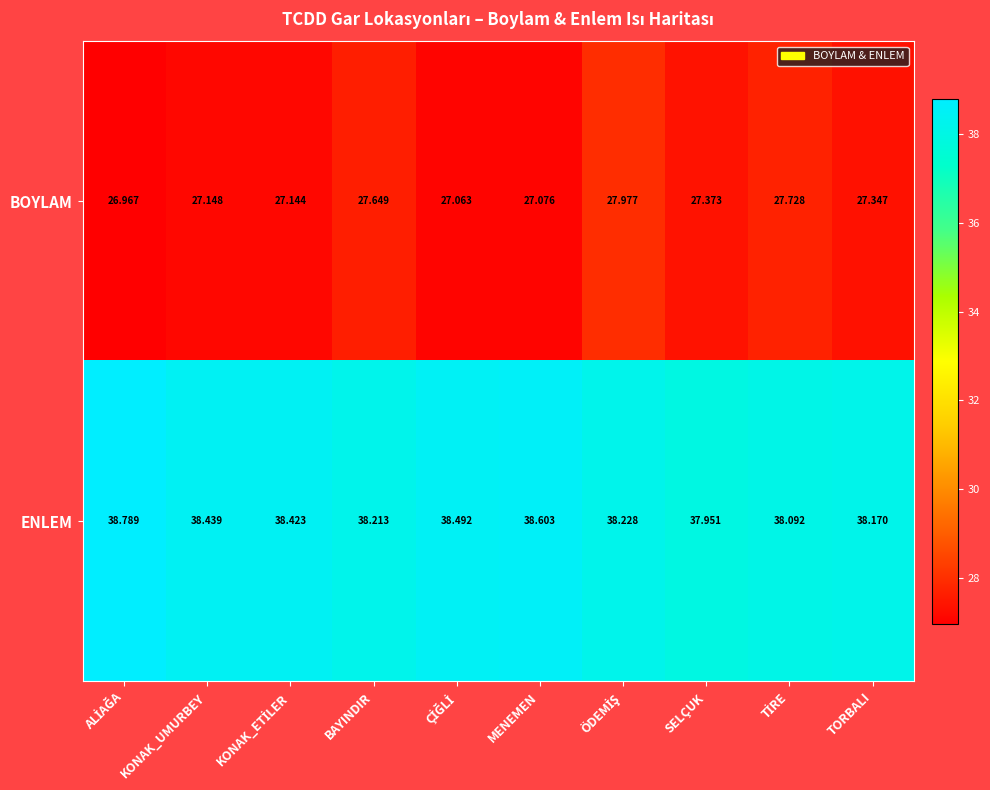

Rank the series at KONAK_UMURBEY from lowest to highest value.

BOYLAM, ENLEM